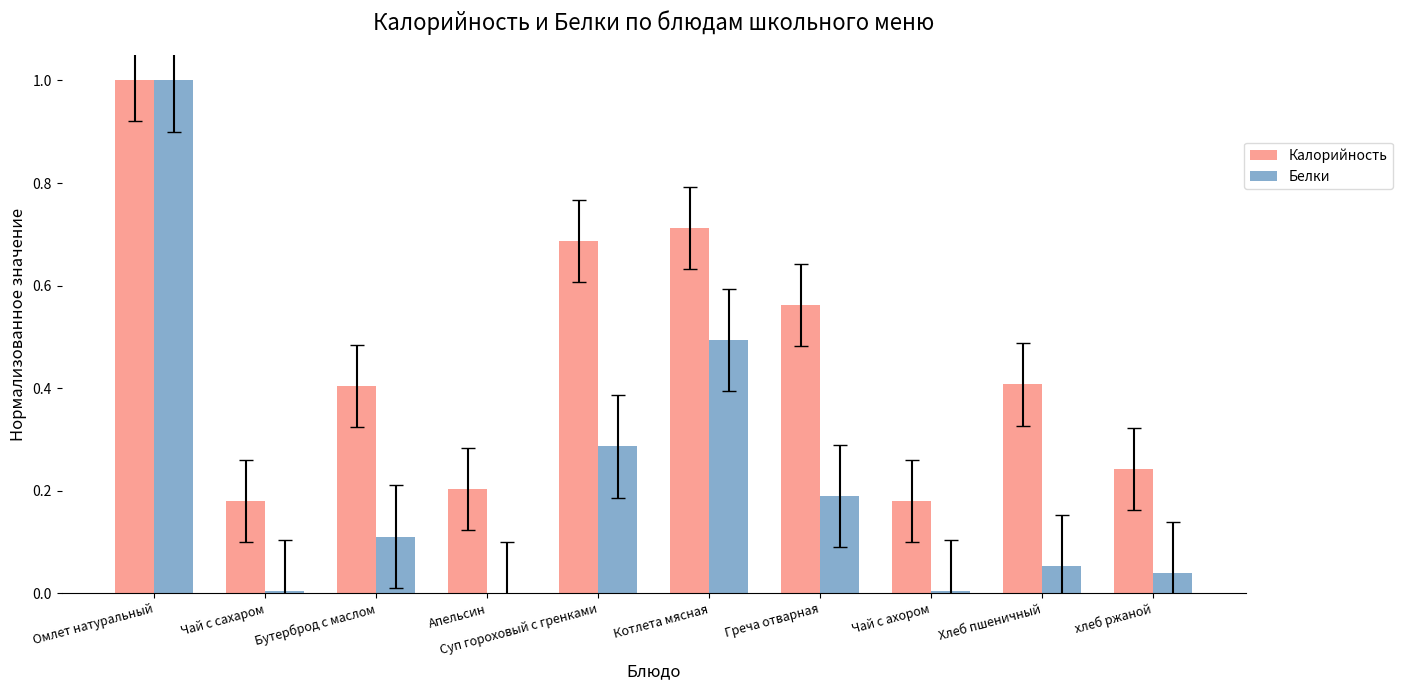

Which series has the largest total across all categories?

Калорийность